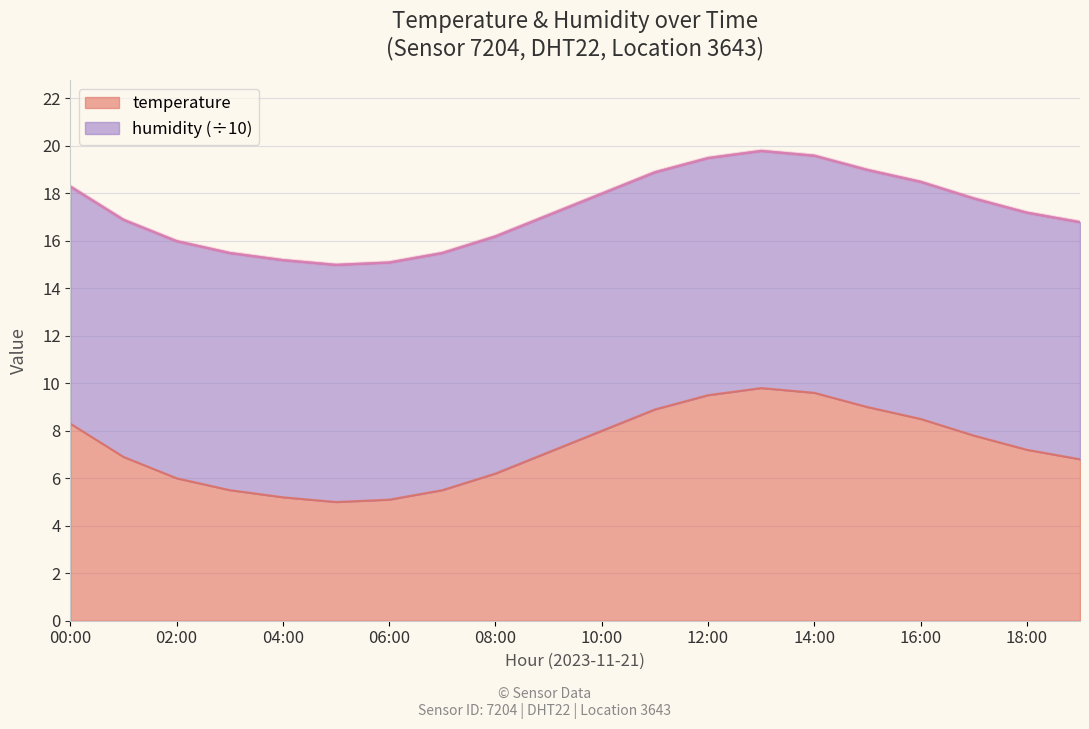

Reading left to right, what are all the values shown in this chart?

8.3	6.9	6.0	5.5	5.2	5.0	5.1	5.5	6.2	7.1	8.0	8.9	9.5	9.8	9.6	9.0	8.5	7.8	7.2	6.8